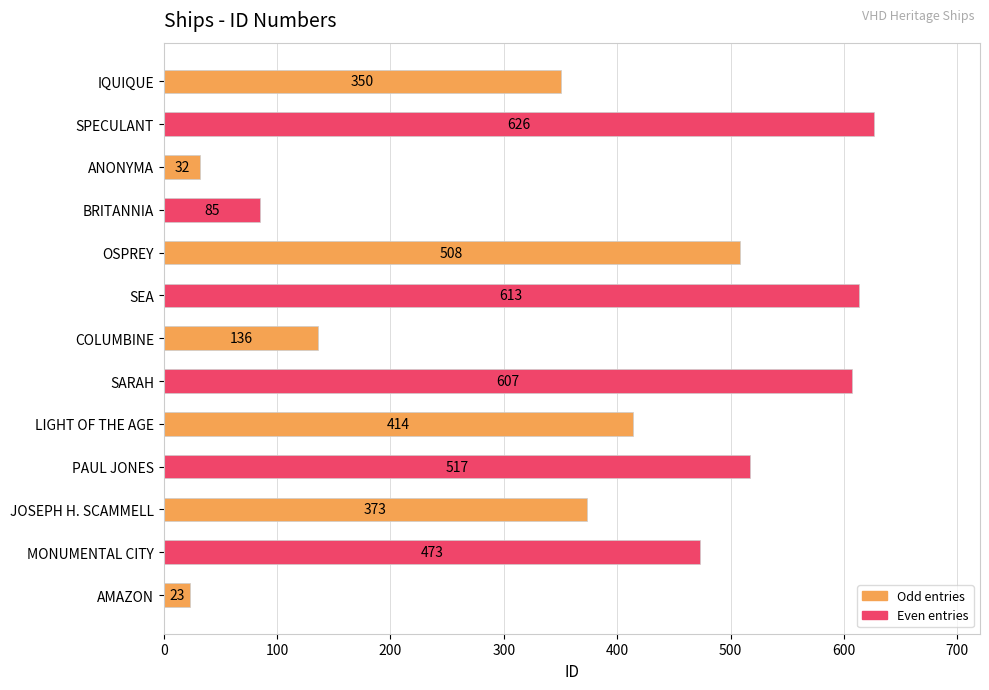

What position from the bottom is SEA?

8